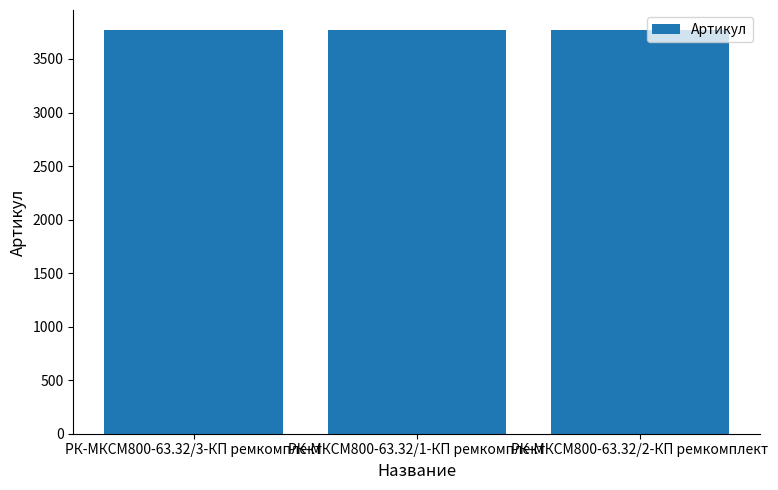

What is the smallest value displayed?

3767